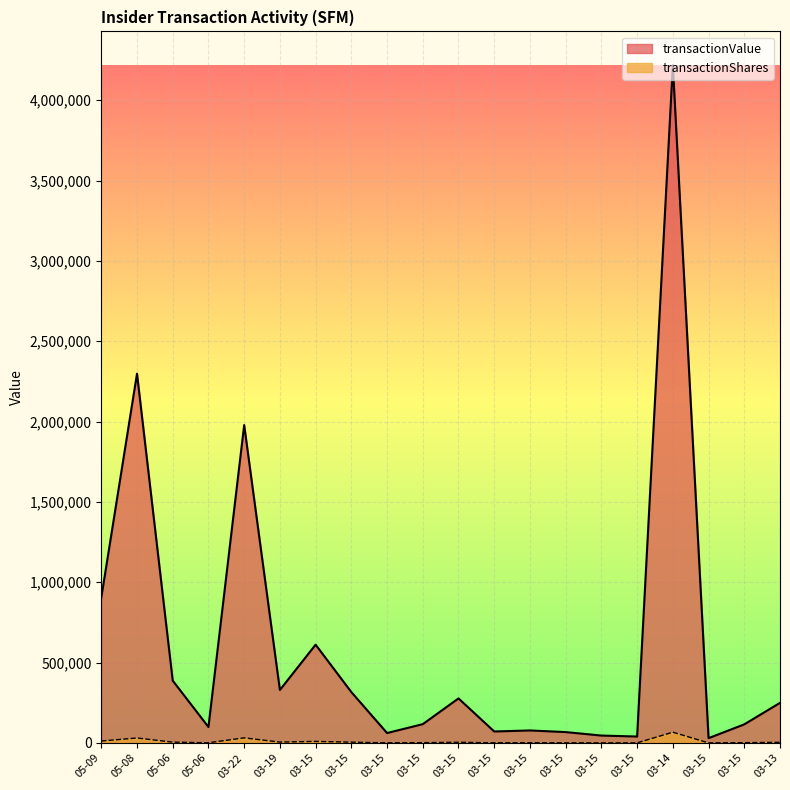

At which category is the sum across all series the highest?

03-14